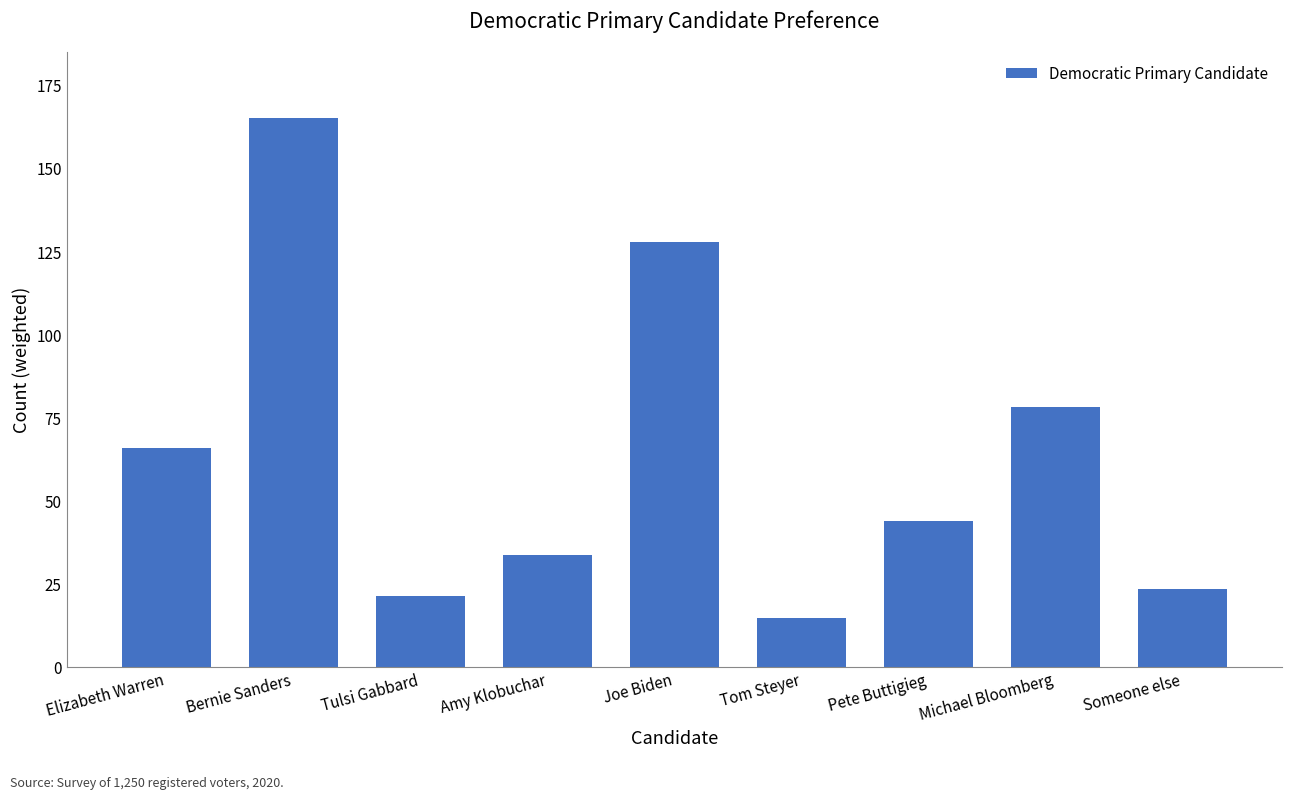

How many bars are there in total?

9